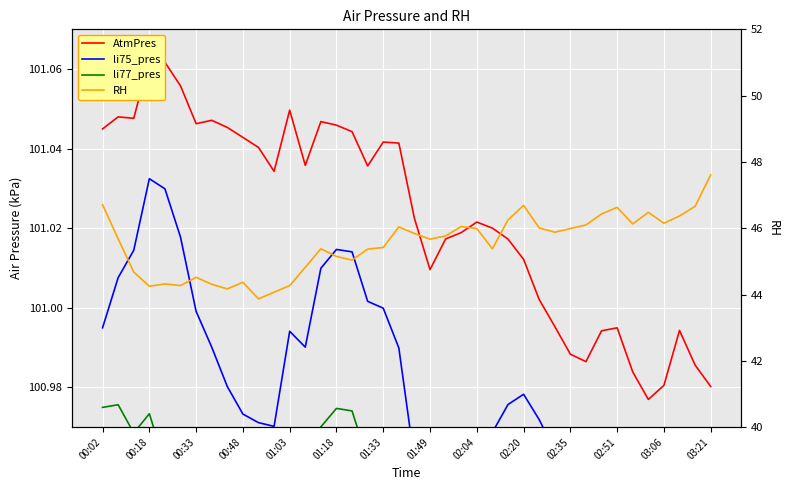

What is the greatest value displayed?

101.1